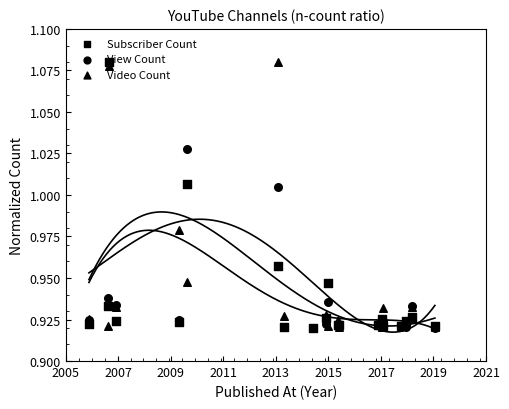

At how many categories does at least one series exceed 1?

3